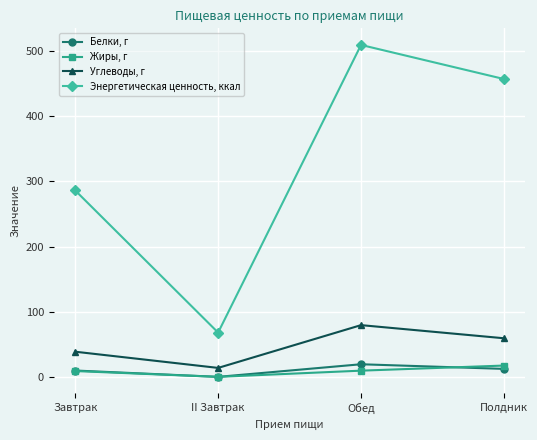

How many interior local peaks does the Энергетическая ценность, ккал series have?

1